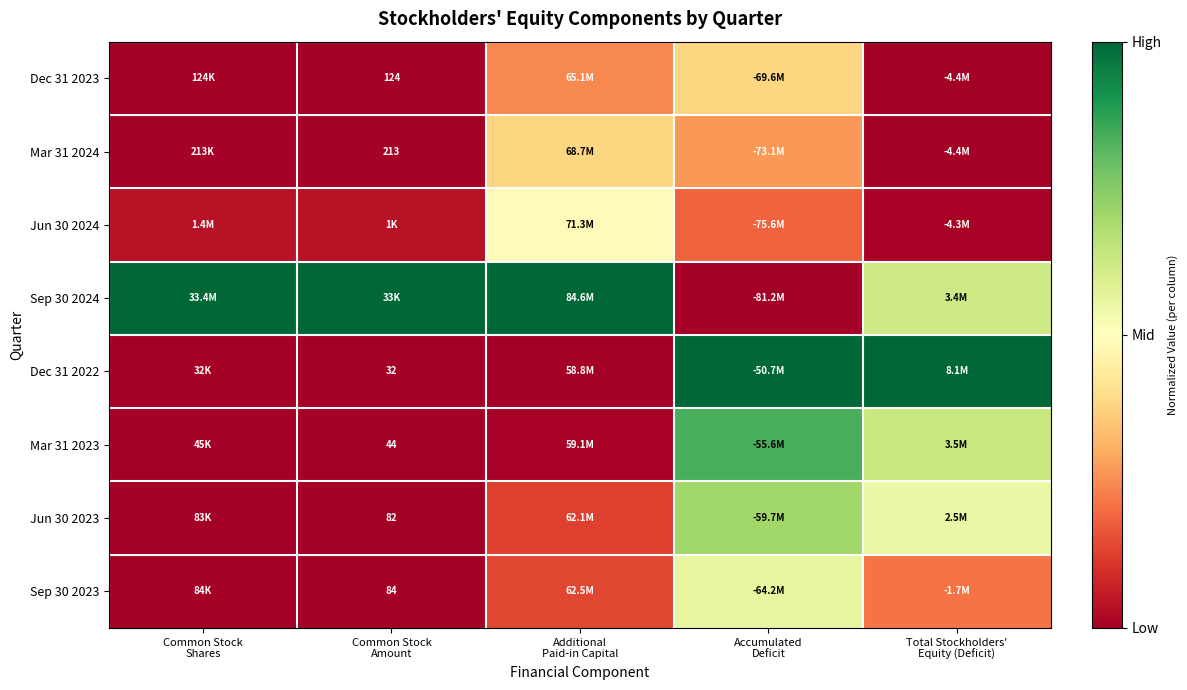

Count the number of data series in this chart.

8